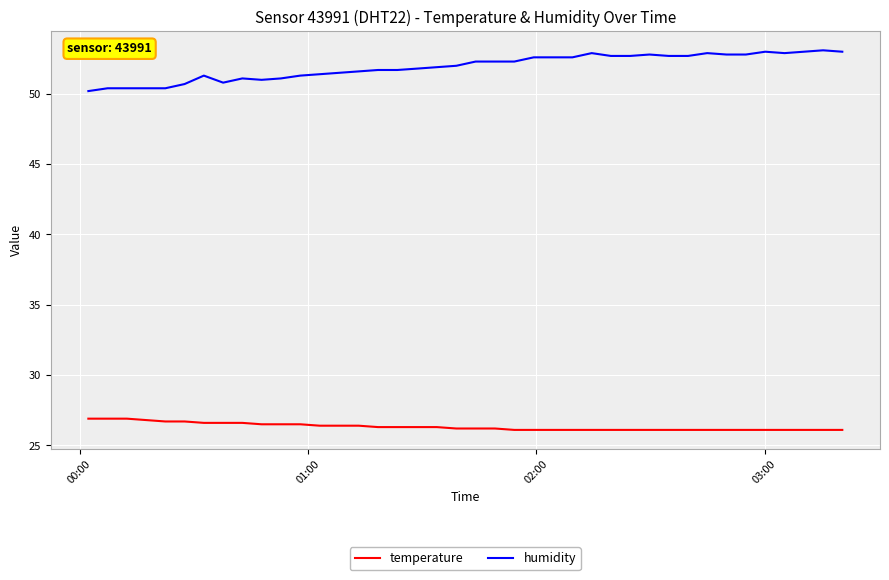

List the series in order of their overall mean, highest first.

humidity, temperature